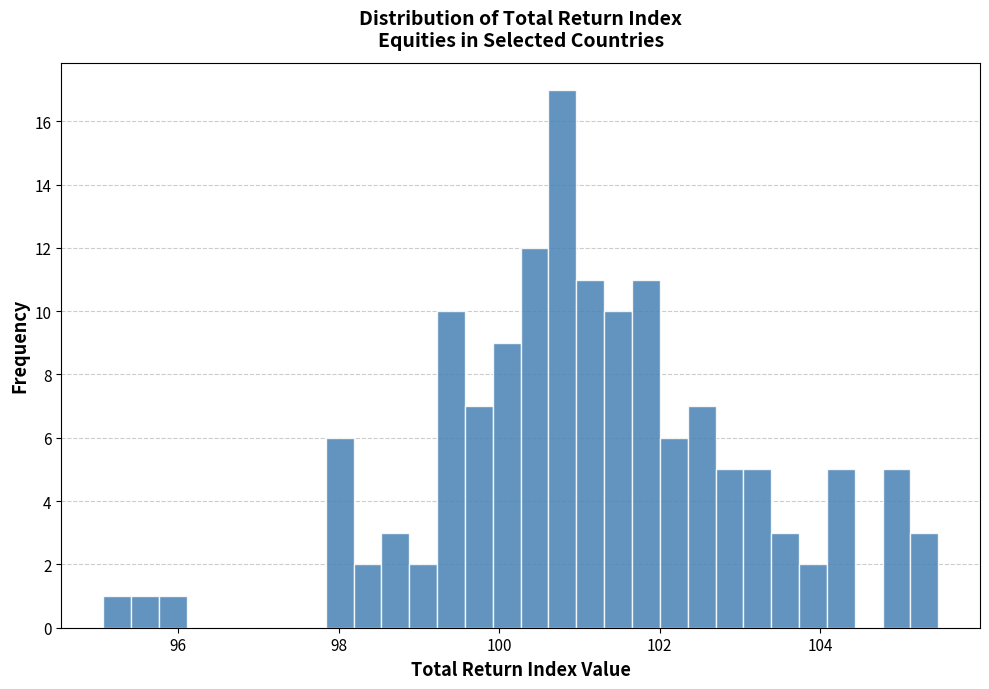

Read against the x-axis, roughly where is the centre of the tallest bar?

100.8